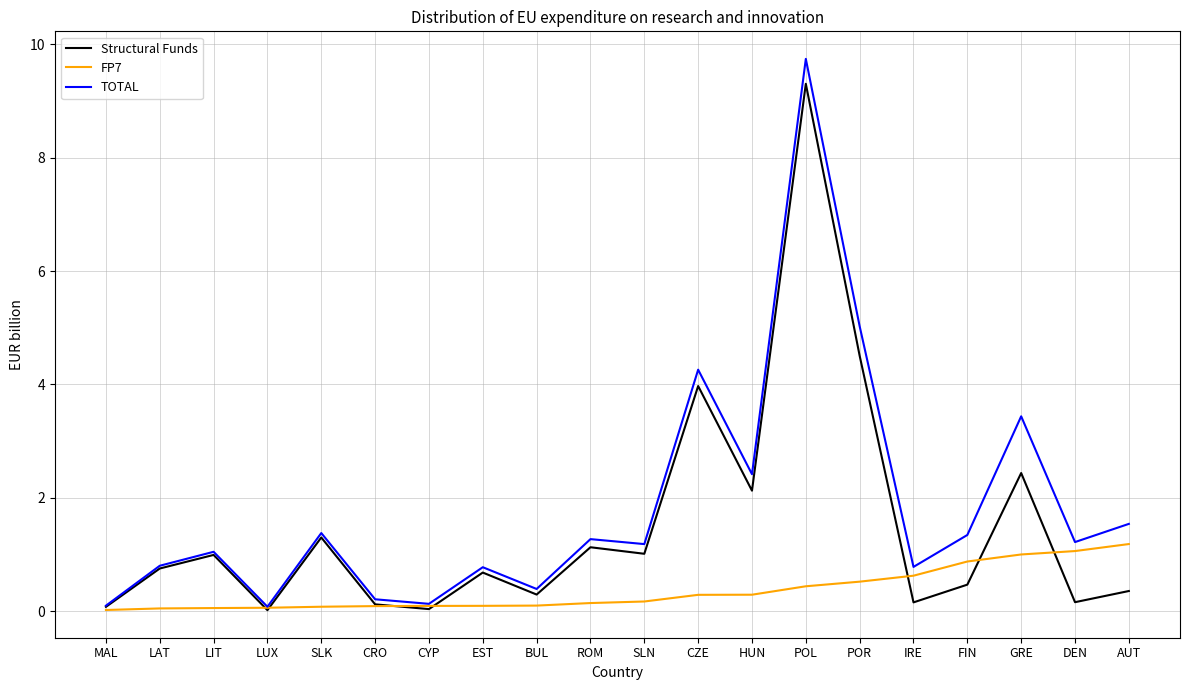

What is the maximum value for Structural Funds?

9.3